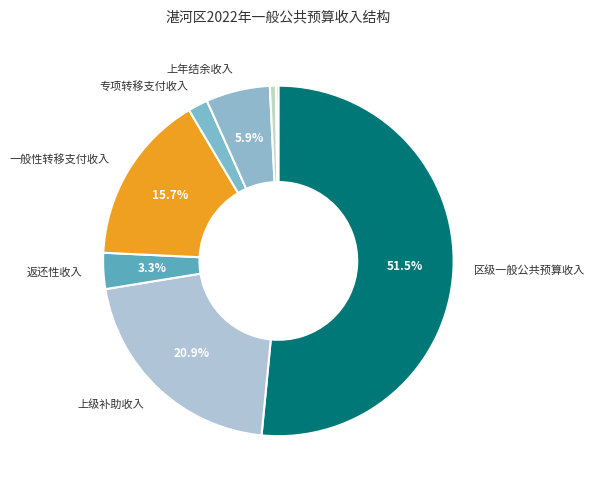

What is the majority slice?

区级一般公共预算收入